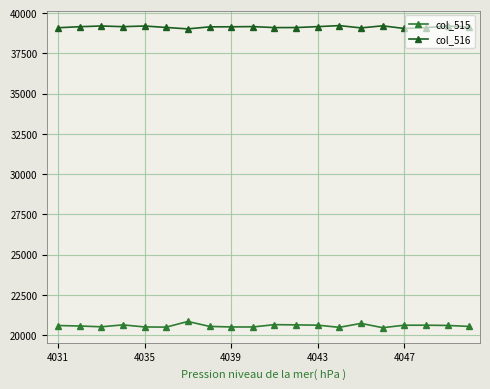

Which series has the largest total across all categories?

col_516